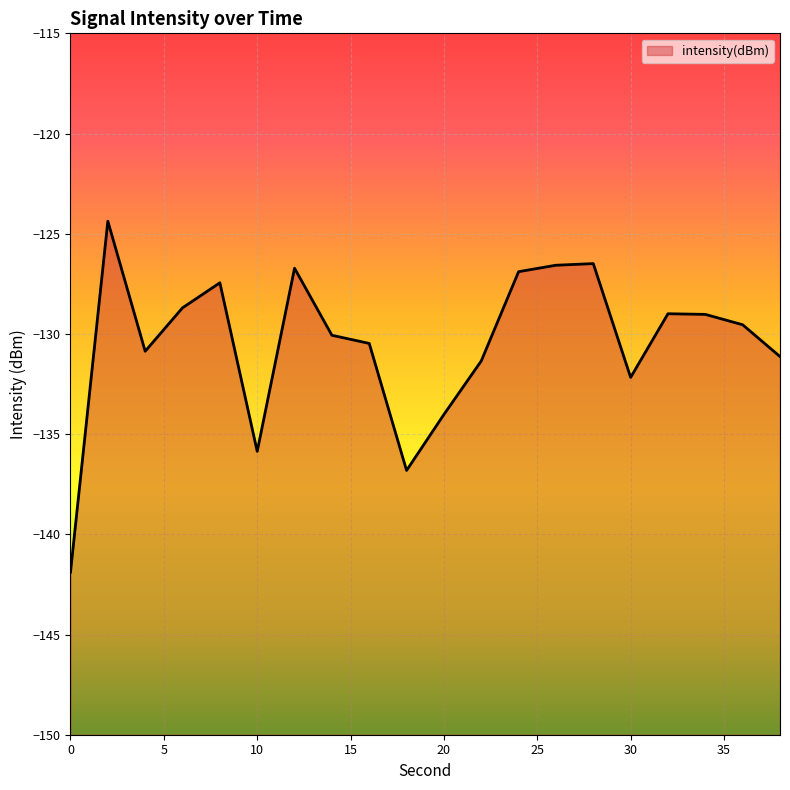

What is the maximum value shown in the chart?

-124.4